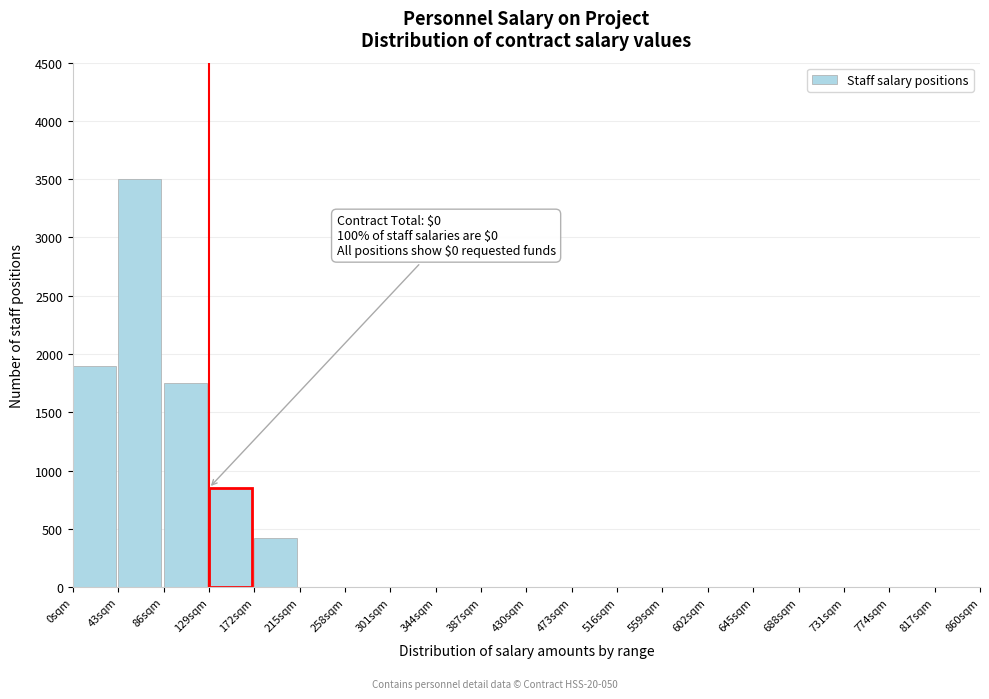

Reading left to right, extract all data points from this chart.

0sqm=1900	43sqm=3500	86sqm=1750	129sqm=850	172sqm=425	215sqm=0	258sqm=0	301sqm=0	344sqm=0	387sqm=0	430sqm=0	473sqm=0	516sqm=0	559sqm=0	602sqm=0	645sqm=0	688sqm=0	731sqm=0	774sqm=0	817sqm=0